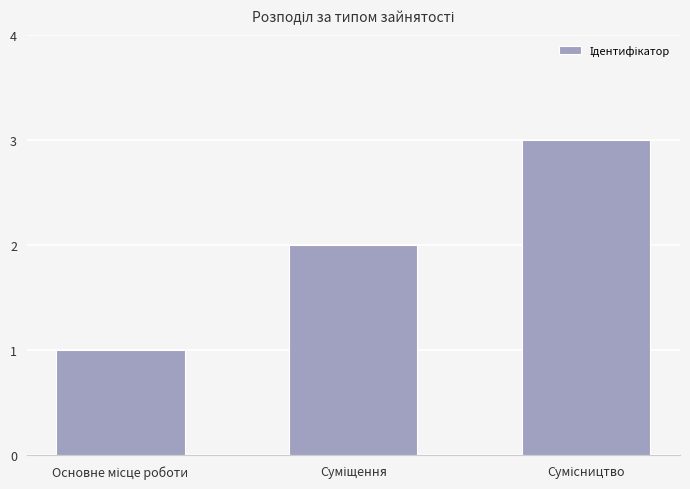

What is the maximum value shown in the chart?

3